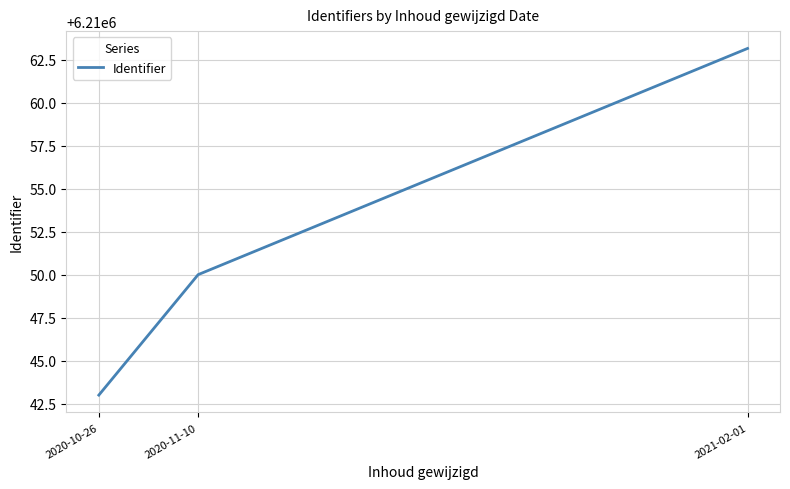

Rank the categories by value from highest to lowest.

2021-02-01, 2020-11-10, 2020-10-26